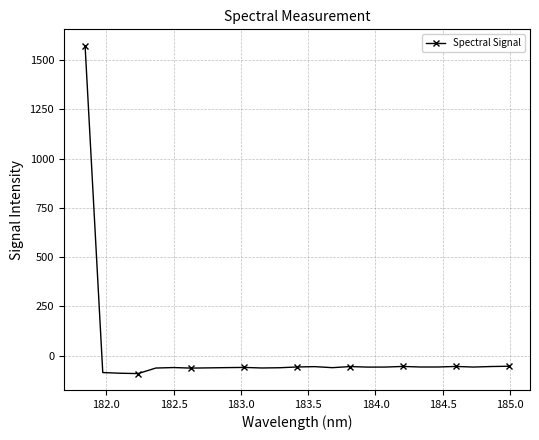

What is the sum of all values?

87.1